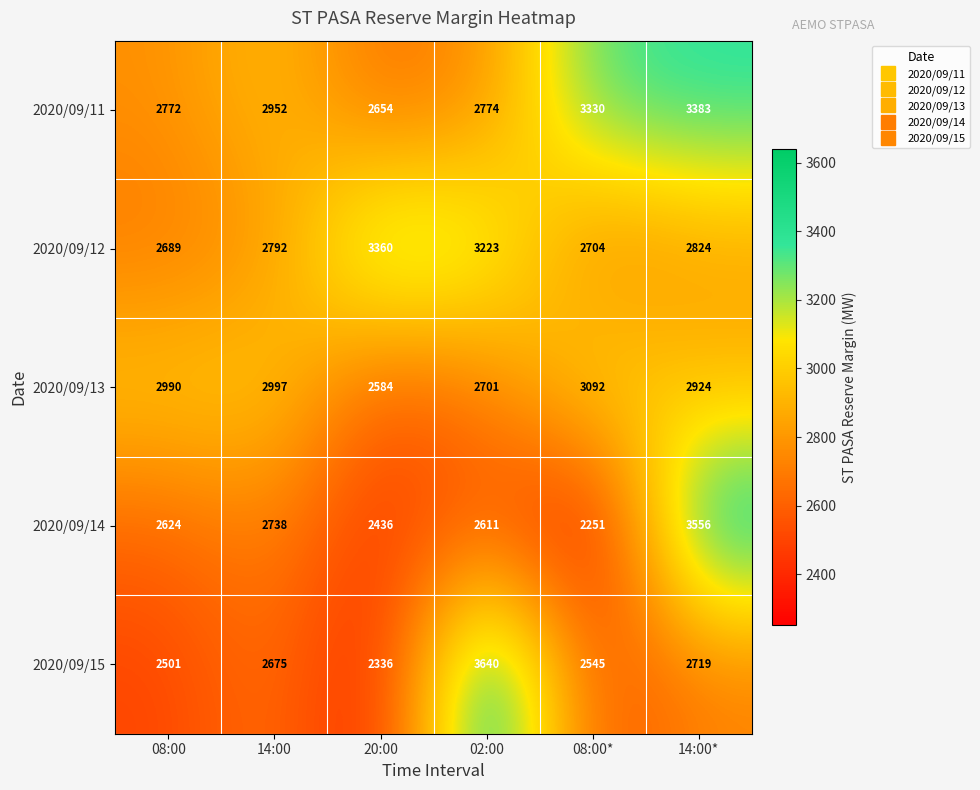

Which series has the widest spread of values?

2020/09/14